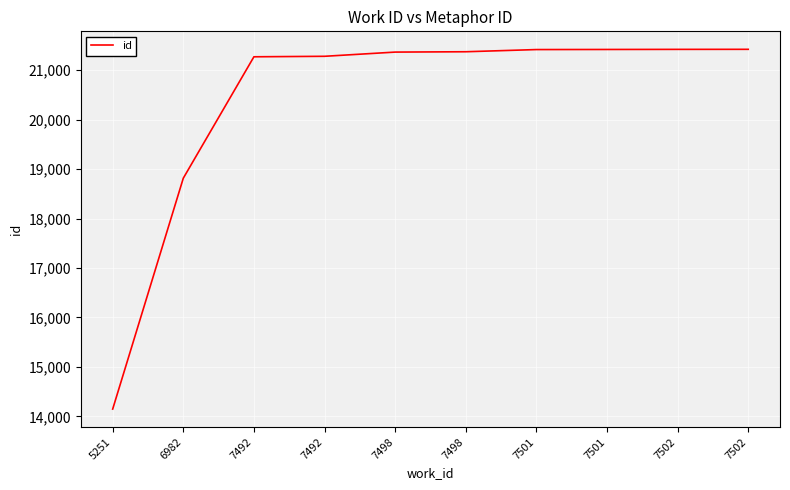

True or false: there are more than 0 points higher than both neighbors.

False